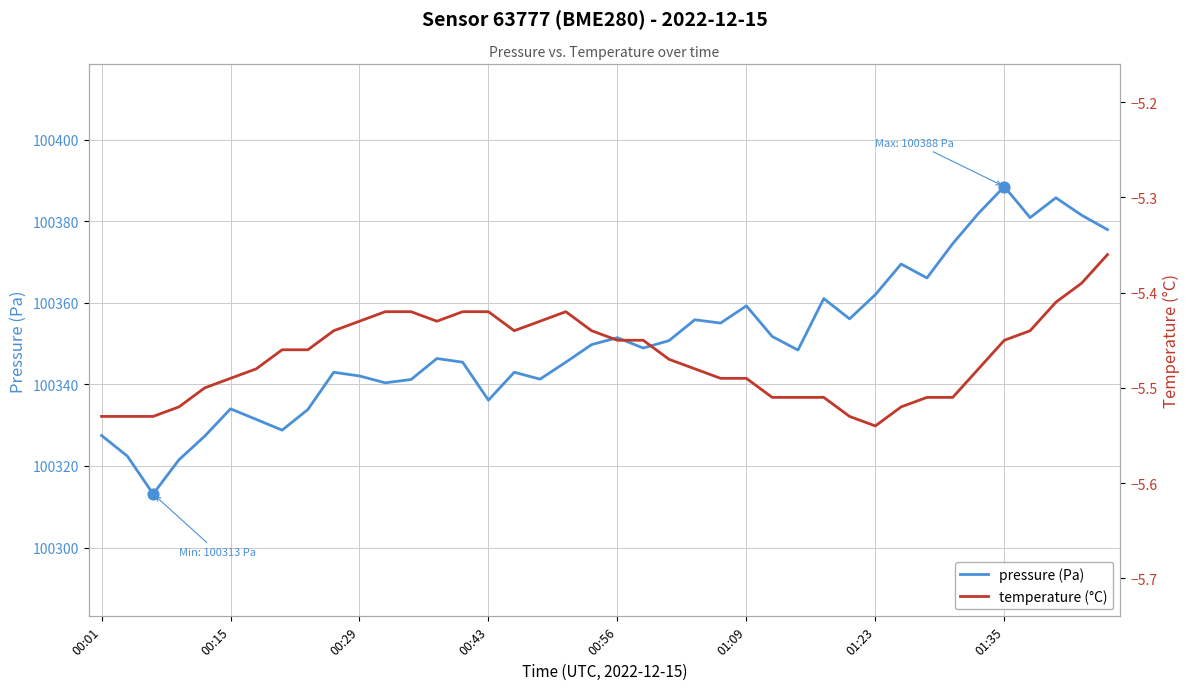

At how many categories does at least one series exceed 16742?

40